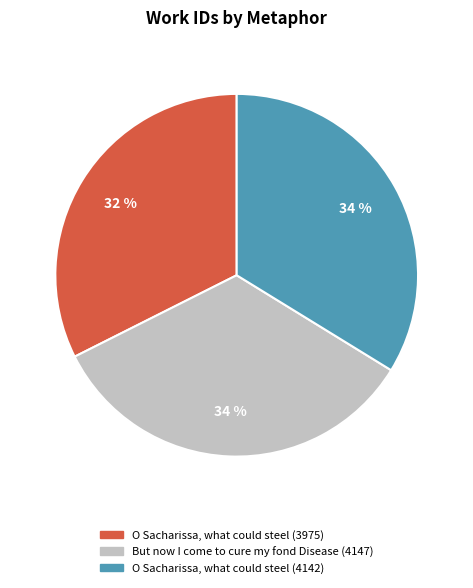

To the nearest percent, what is the average slice percentage?

33%